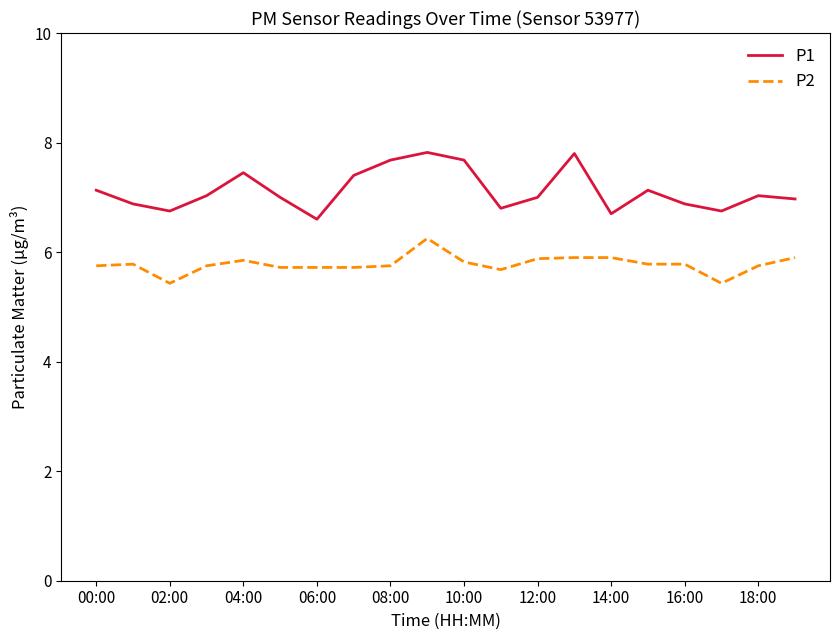

What is the maximum value for P1?

7.8